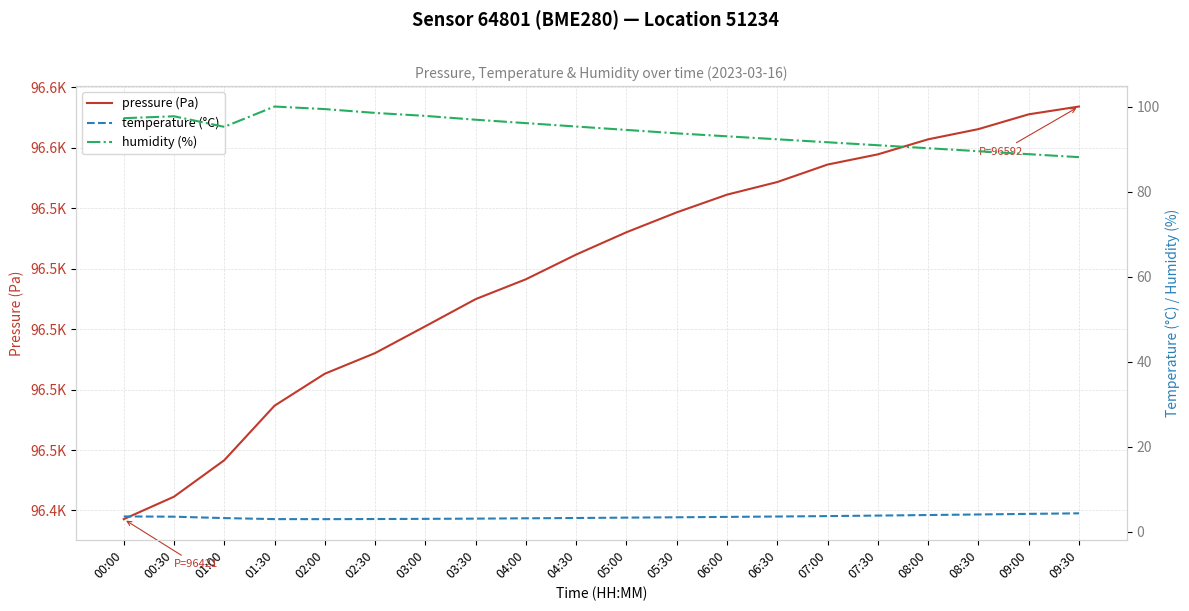

What is the approximate value of temperature (°C) at 03:00?

3.0